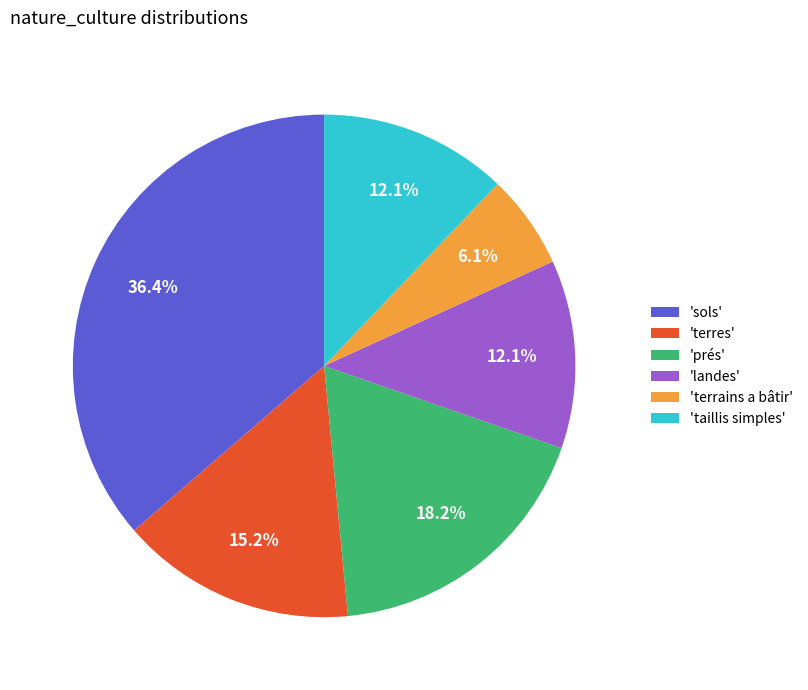

Which category has the biggest portion of the pie?

'sols'